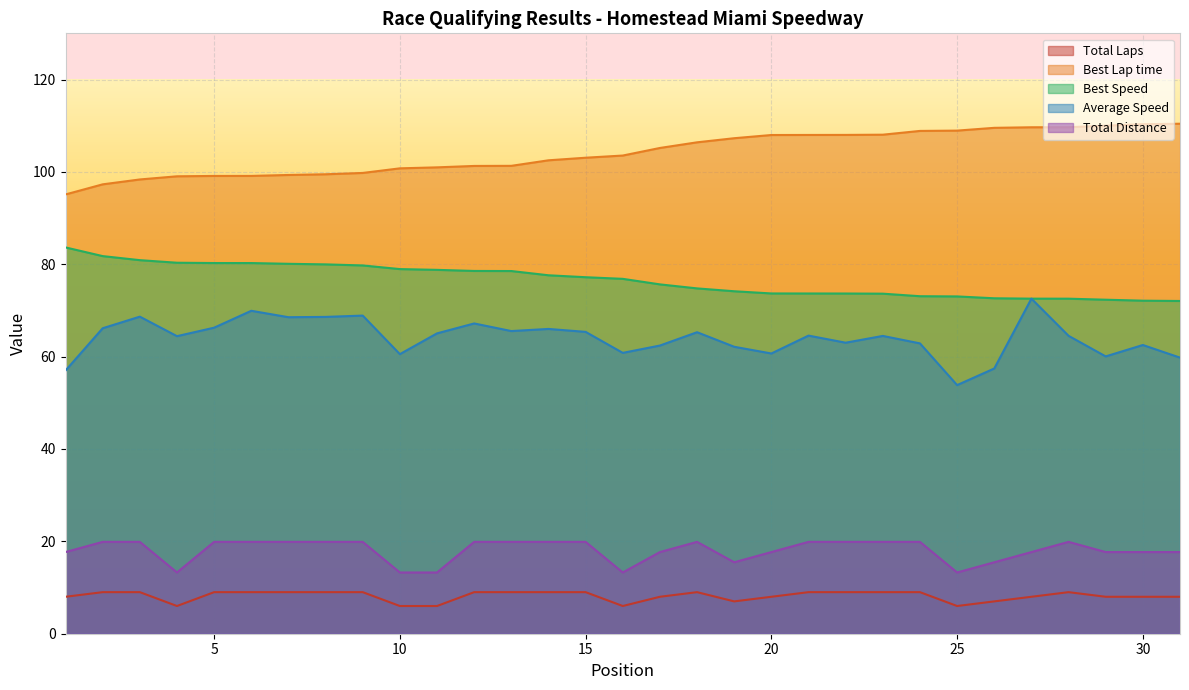

True or false: Total Laps has more than 1 interior local peaks.

True